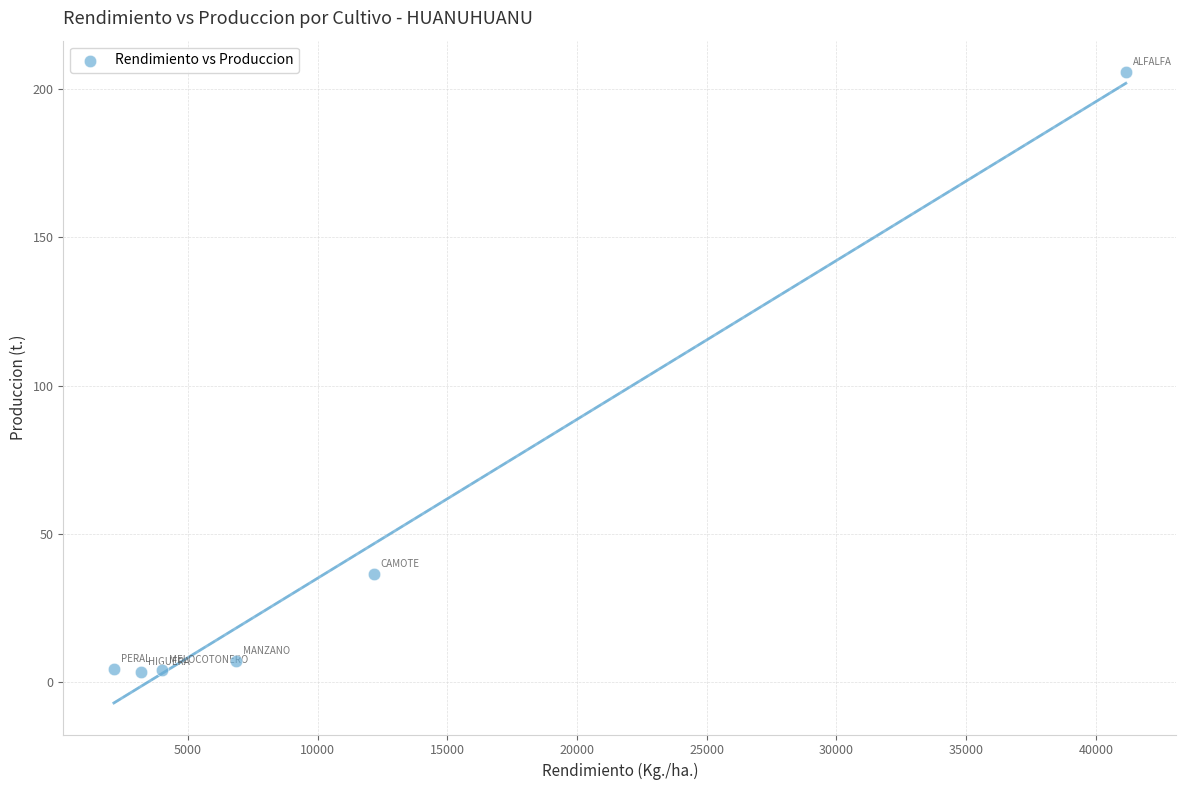

What is the range of X values (max minus min)?

39010.0